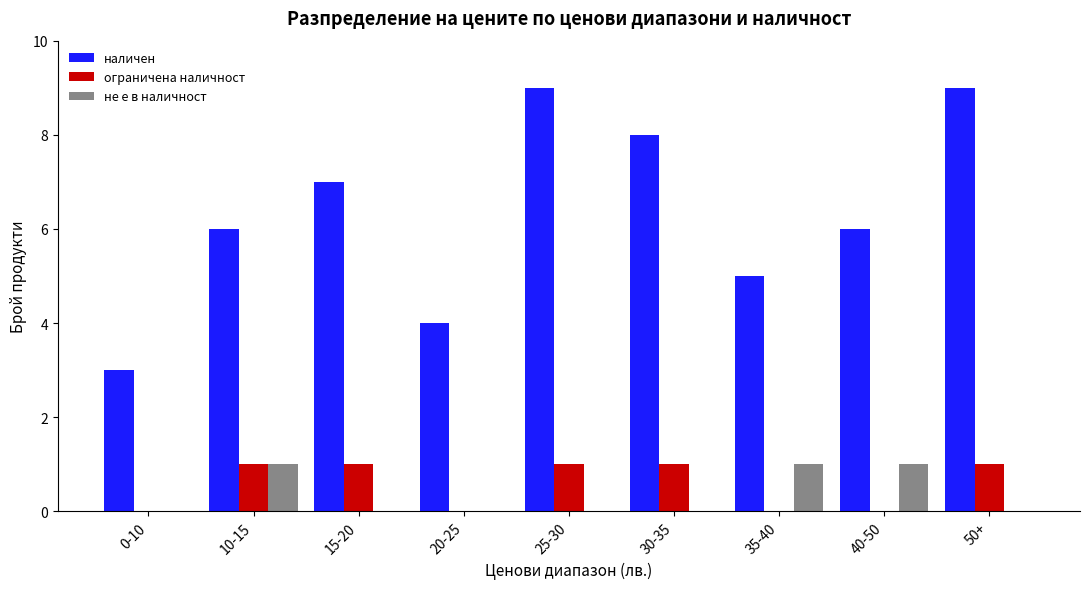

Is the value of наличен at 15-20 greater than the value of не е в наличност at 10-15?

Yes